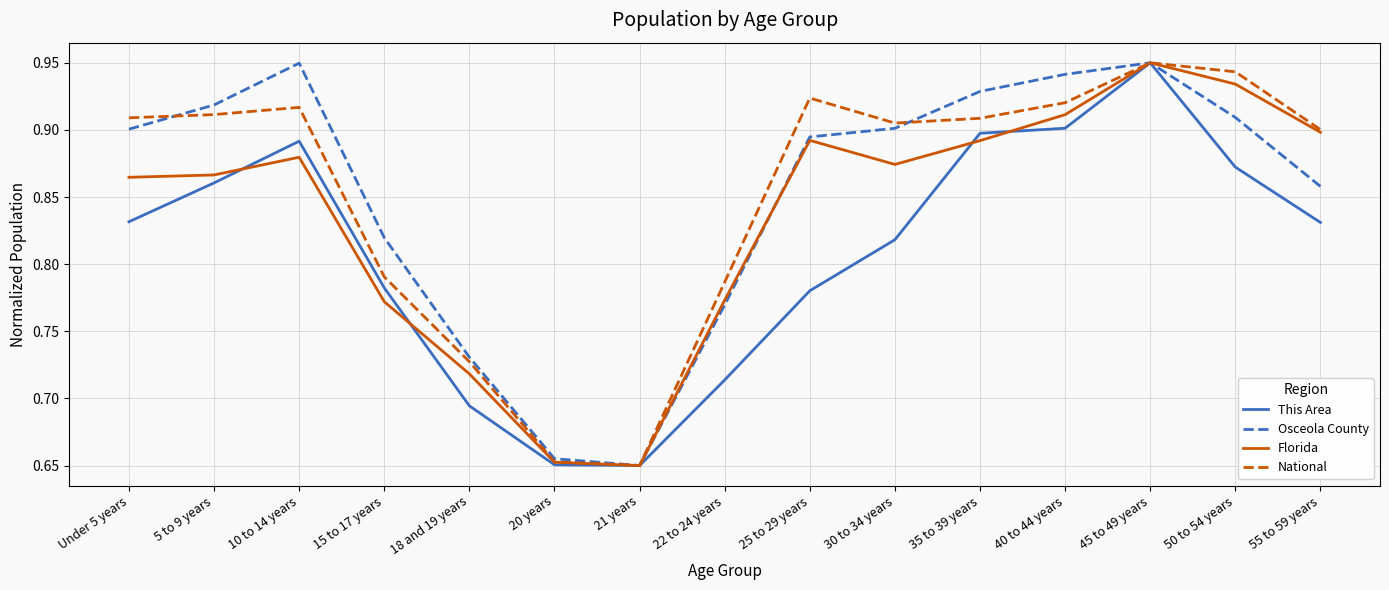

Which category has the highest value in the National series?

45 to 49 years